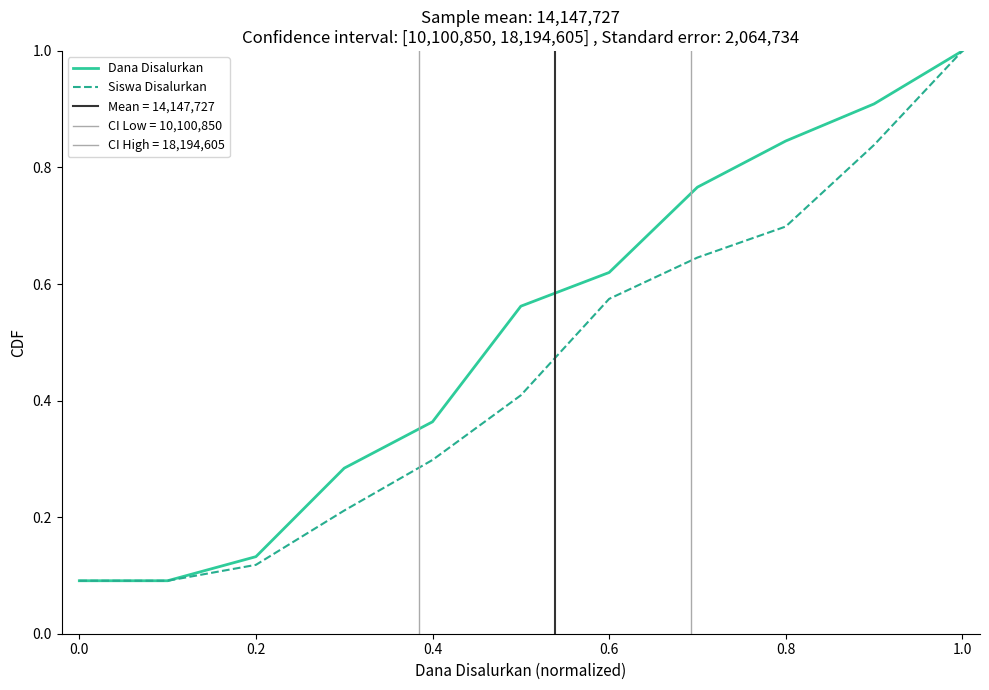

What is the maximum value for Siswa Disalurkan?

1.0